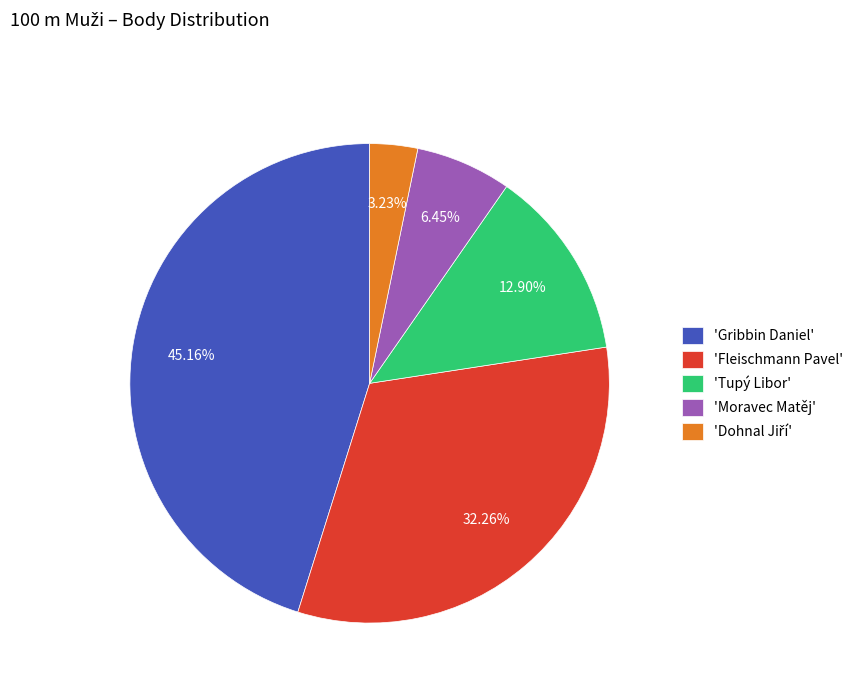

How many segments does this pie chart have?

5